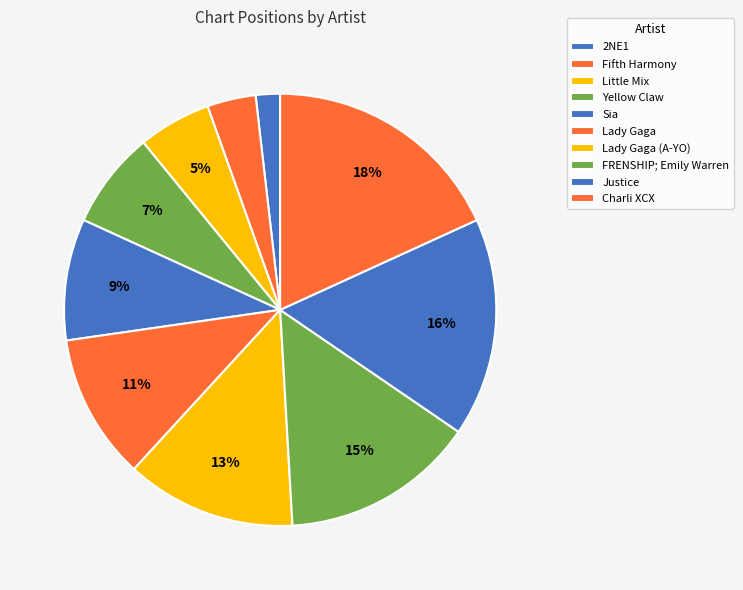

Count the number of slices in the pie.

10